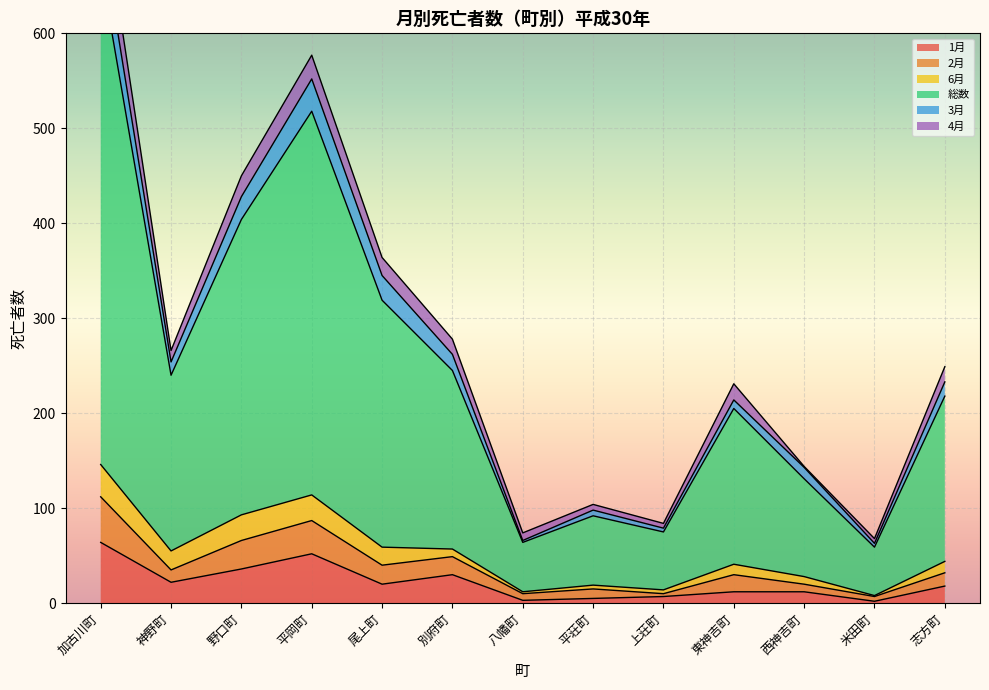

The 1月 series shows 12 at 東神吉町. True or false?

True